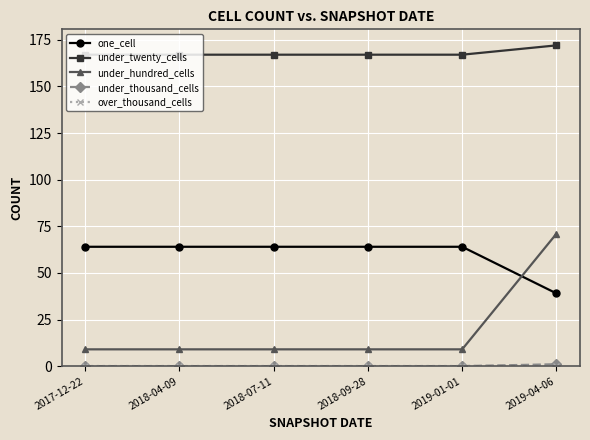

True or false: one_cell has a value of 84 at 2018-07-11.

False